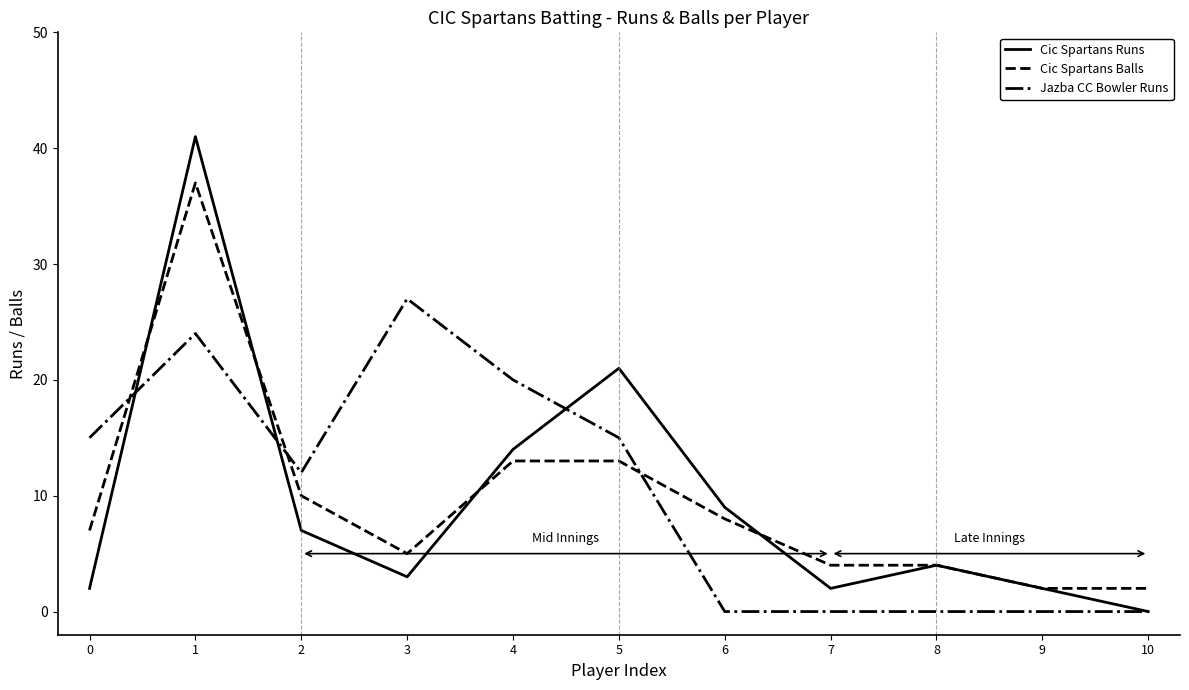

What is the sum of all Jazba CC Bowler Runs values?

113